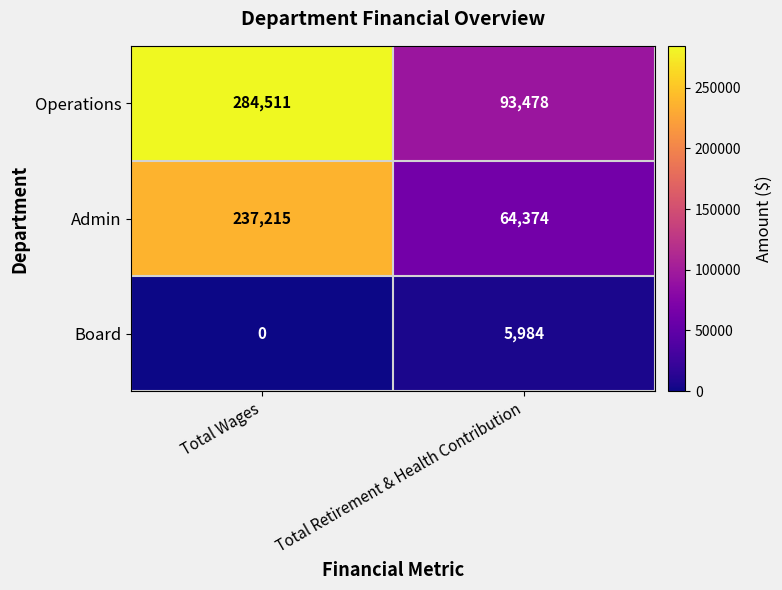

Rank the series at Total Retirement & Health Contribution from lowest to highest value.

Board, Admin, Operations